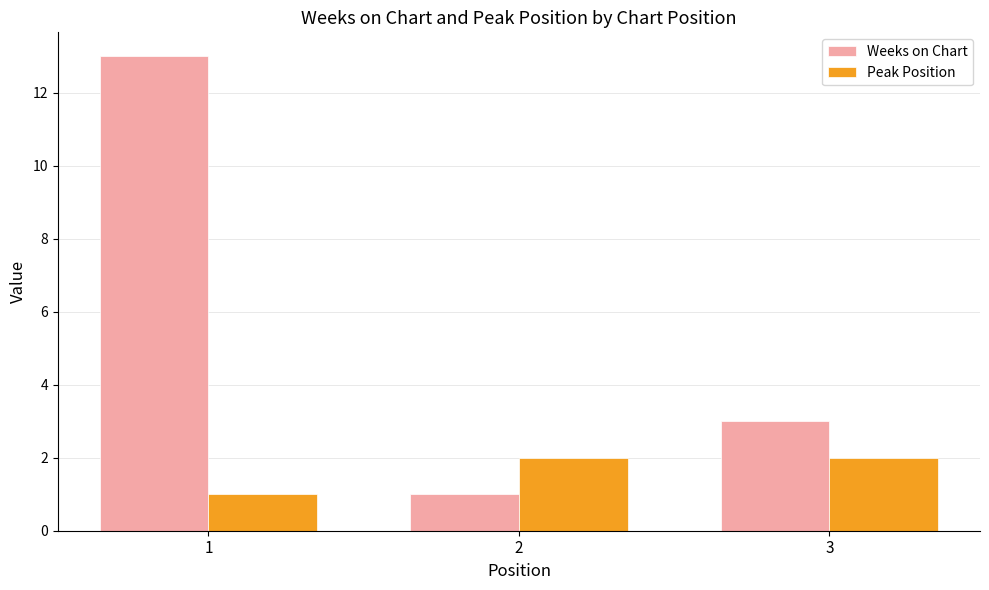

What is the sum of the Weeks on Chart values at 2 and 3?

4